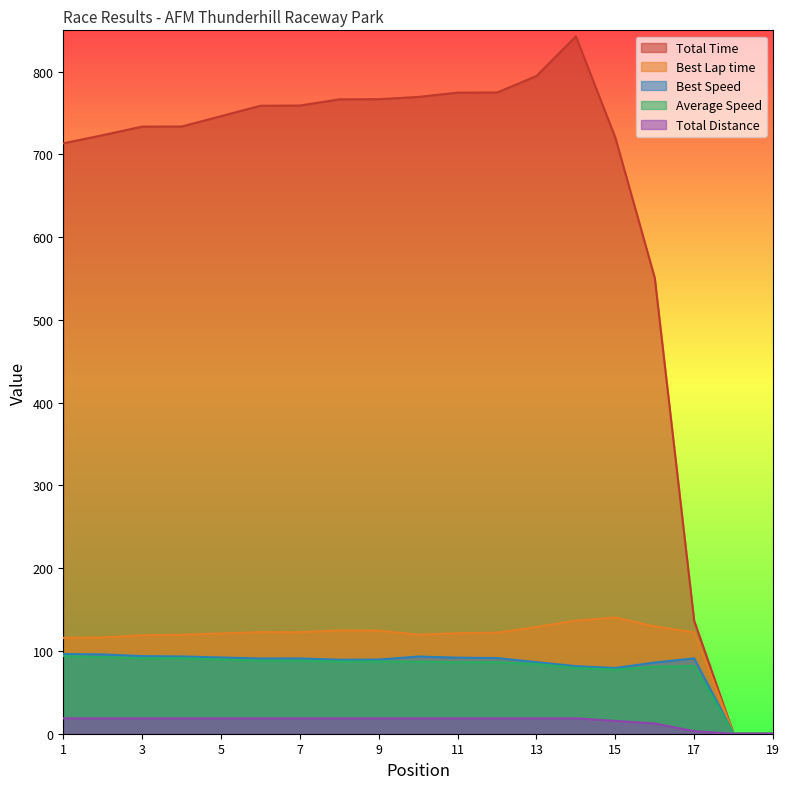

Does the chart display data point markers on the line(s)?

No